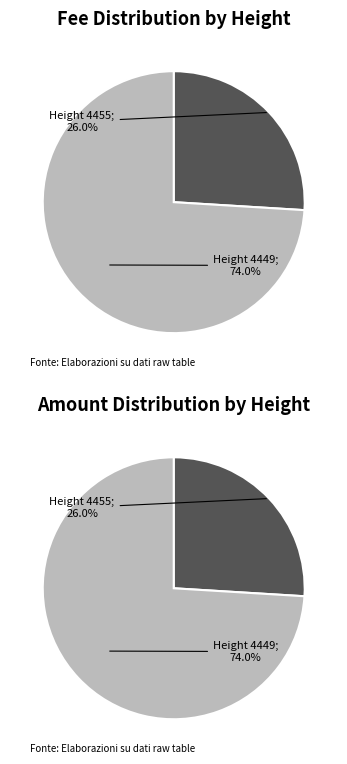

True or false: 4455 accounts for 26% of the total.

True